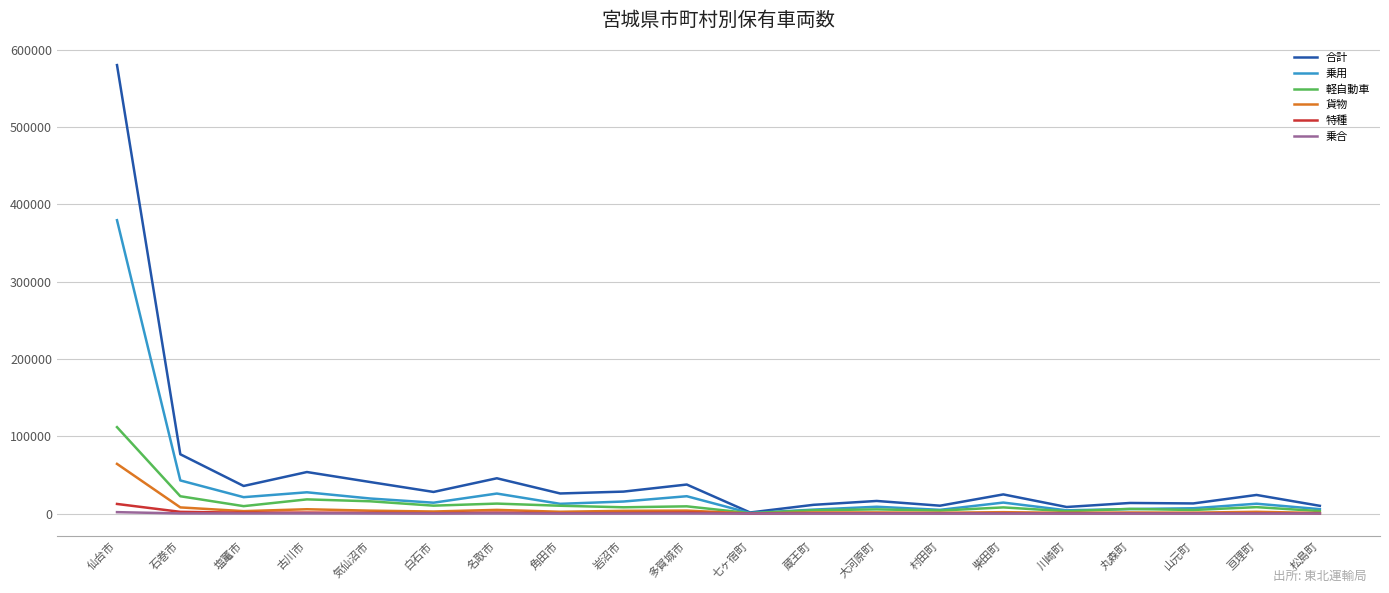

What is the average value of the 合計 series?

54321